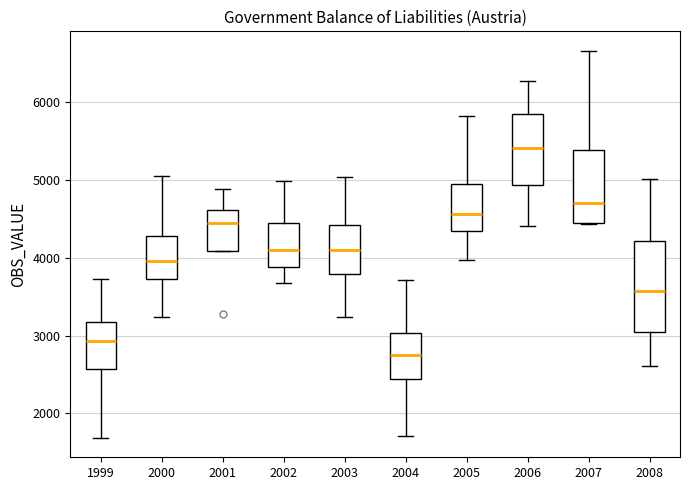

Where is the upper edge of the box at x = 2007 on the y-axis? The values are not printed on the chart, so give them approximately, as read against the axis.

5400